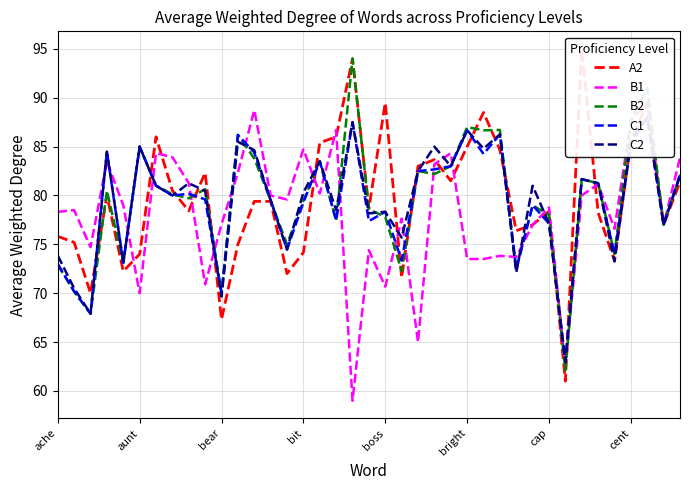

How many distinct data groups are displayed?

5